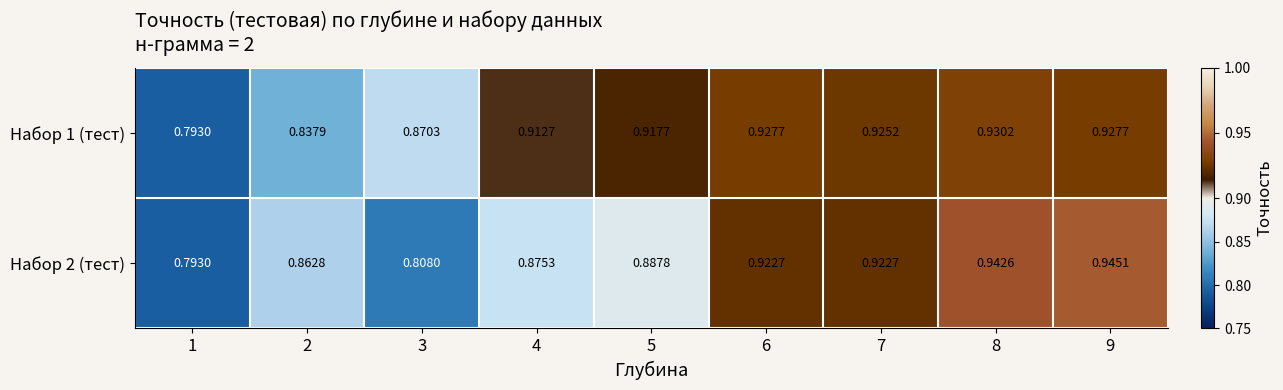

Is the value of Набор 1 (тест) at 8 greater than the value of Набор 2 (тест) at 7?

Yes